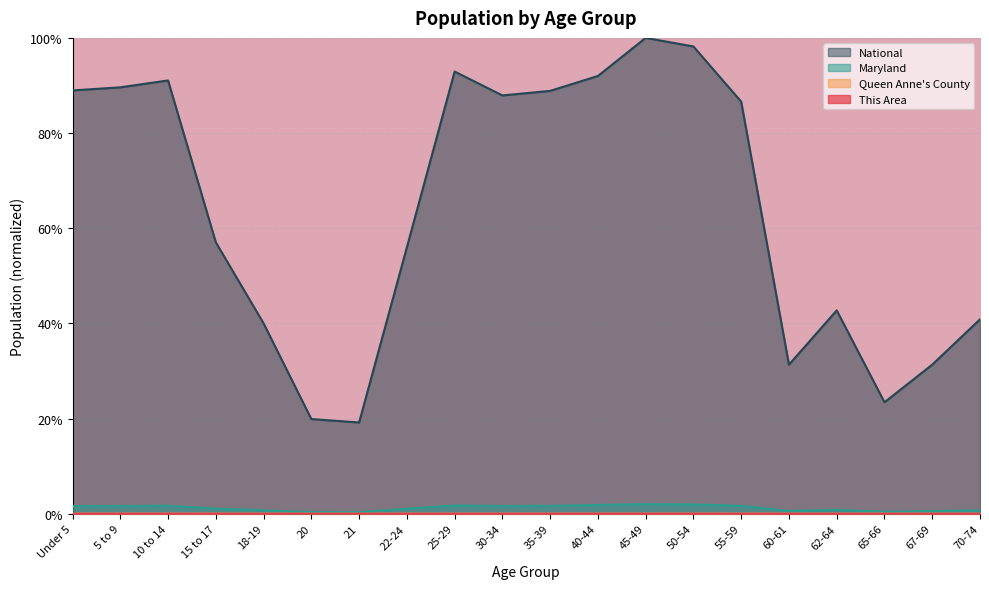

Which series changed the most between 20 and 25-29?

National